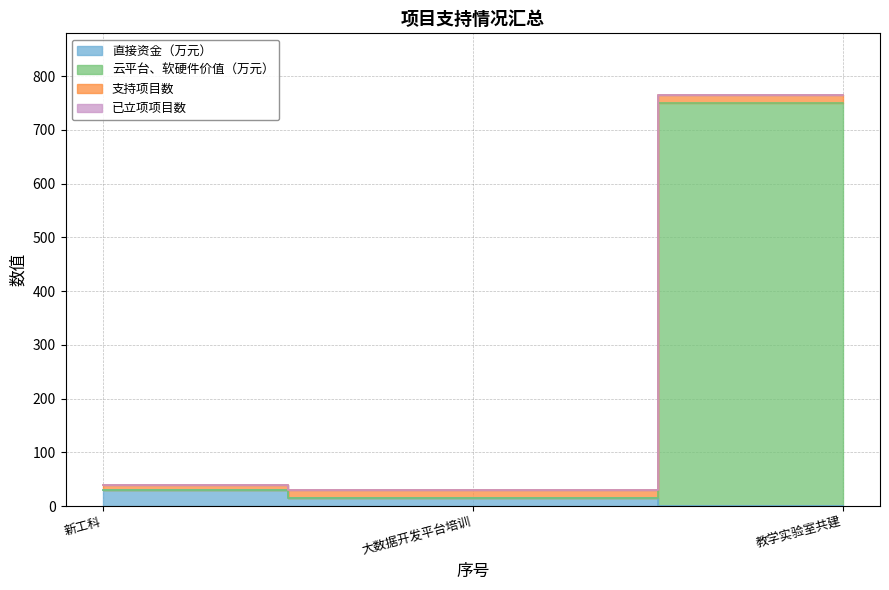

How many data points in 直接资金（万元） are above 15?

1